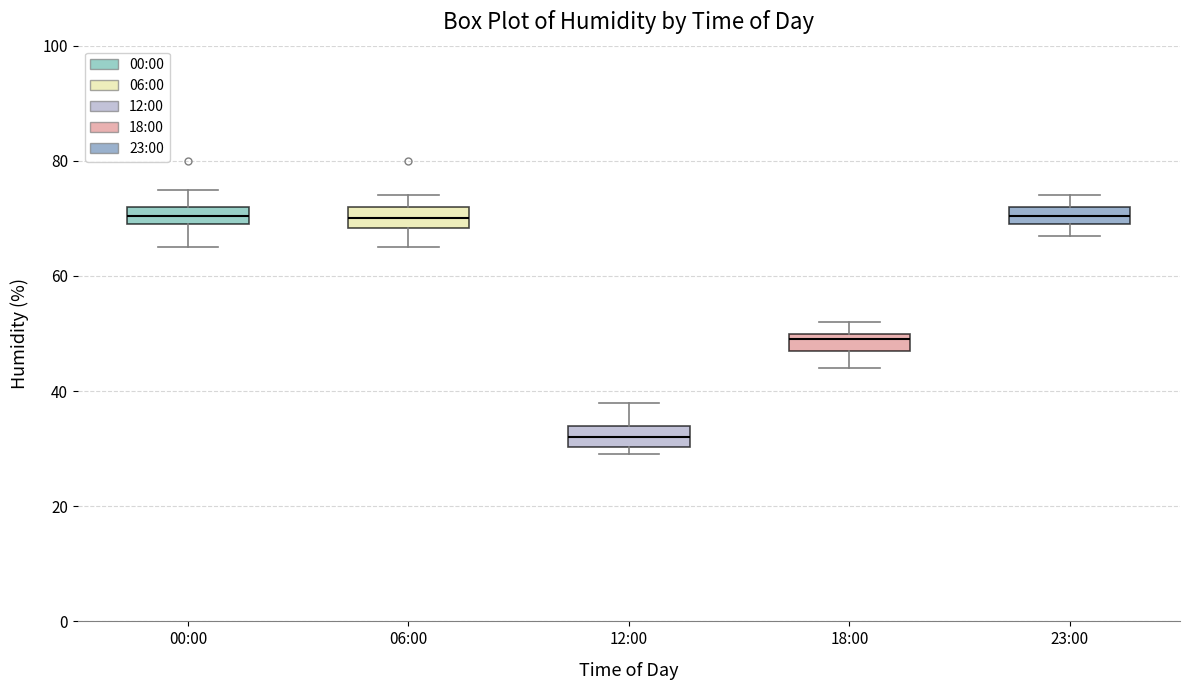

Reading left to right, read every box against the y-axis: the position of its median line, the range the box covers, and the ends of its whiskers. The values are not printed on the chart, so give them approximately, as read against the axis.

00:00: median 70 (inside the box), box 70 to 72, whiskers 66 to 76
06:00: median 70, box 68 to 72, whiskers 66 to 74
12:00: median 32, box 30 to 34, whiskers 30 (just below the box's lower edge) to 38
18:00: median 50 (just below the box's upper edge), box 48 to 50, whiskers 44 to 52
23:00: median 70 (inside the box), box 70 to 72, whiskers 68 to 74